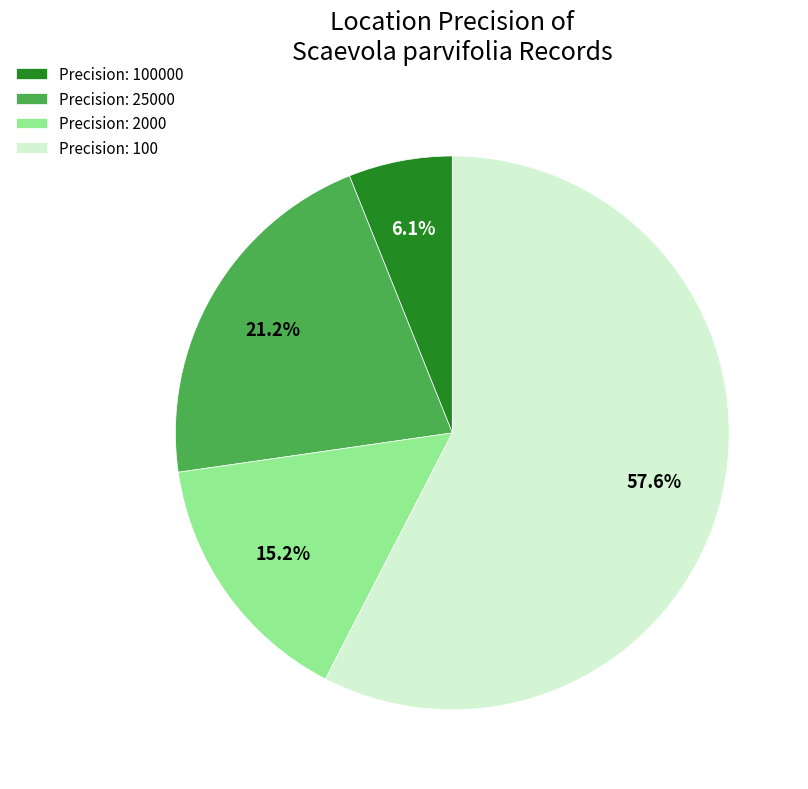

What is the ratio of the value at Precision: 2000 to the value at Precision: 100?

0.3